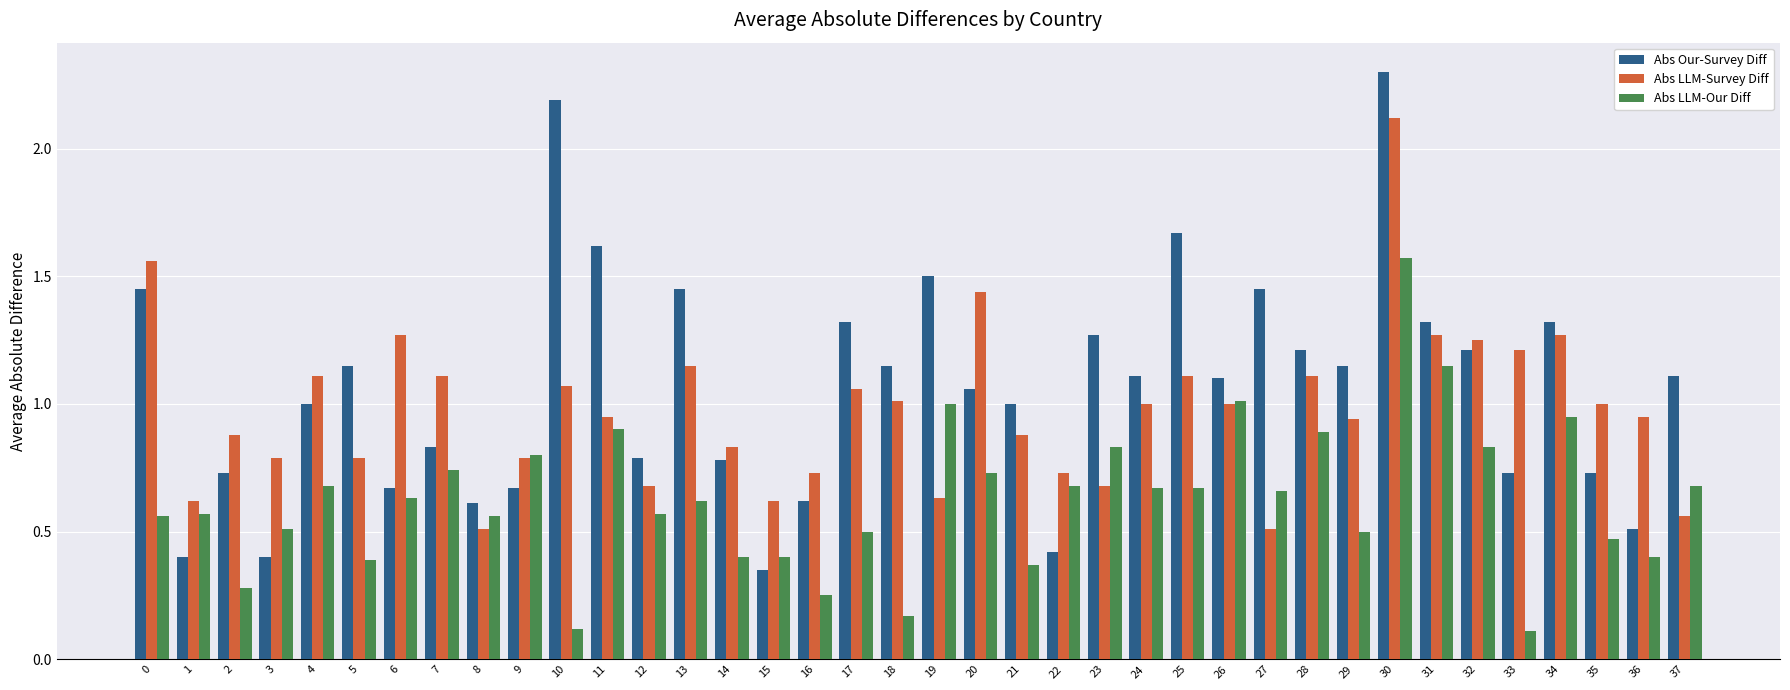

What are all the series names shown in the legend?

Abs Our-Survey Diff, Abs LLM-Survey Diff, Abs LLM-Our Diff